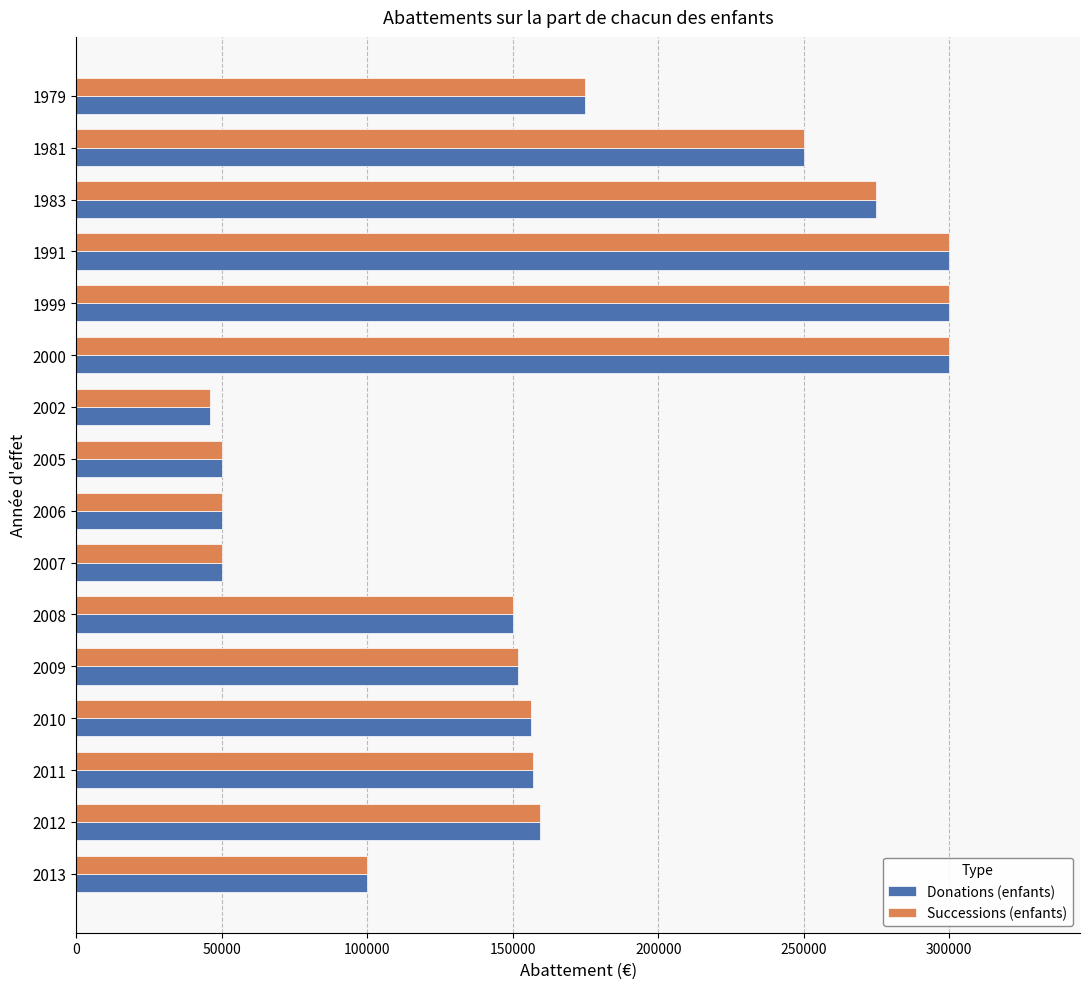

The value of Successions (enfants) at 2005 is 50000. True or false?

True